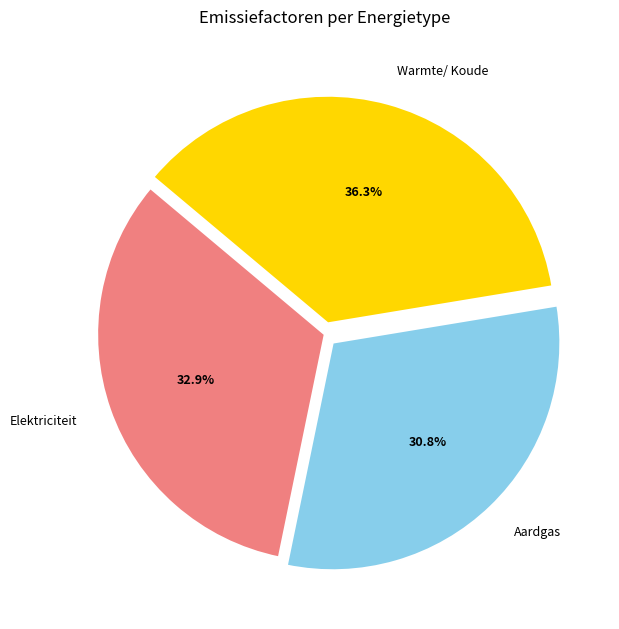

The Warmte/ Koude slice represents 36% of the pie. True or false?

True